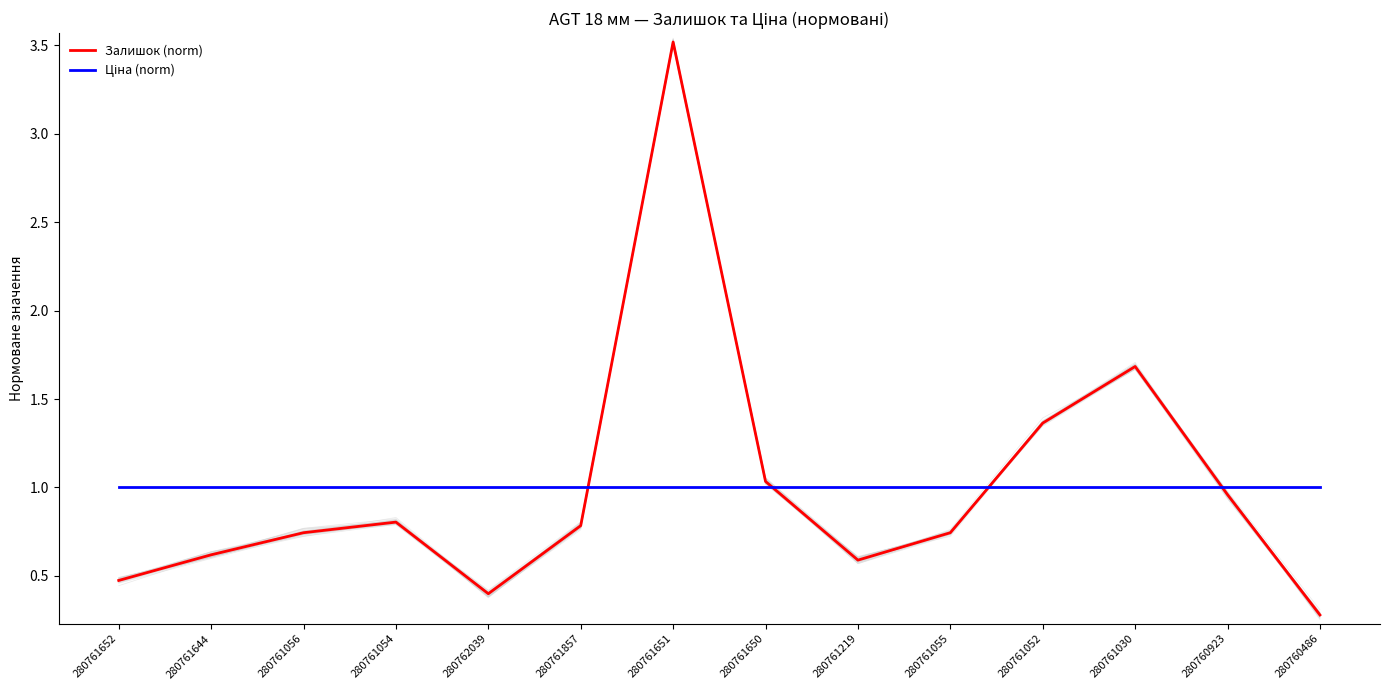

Between 280761219 and 280761052, which is larger?

280761052